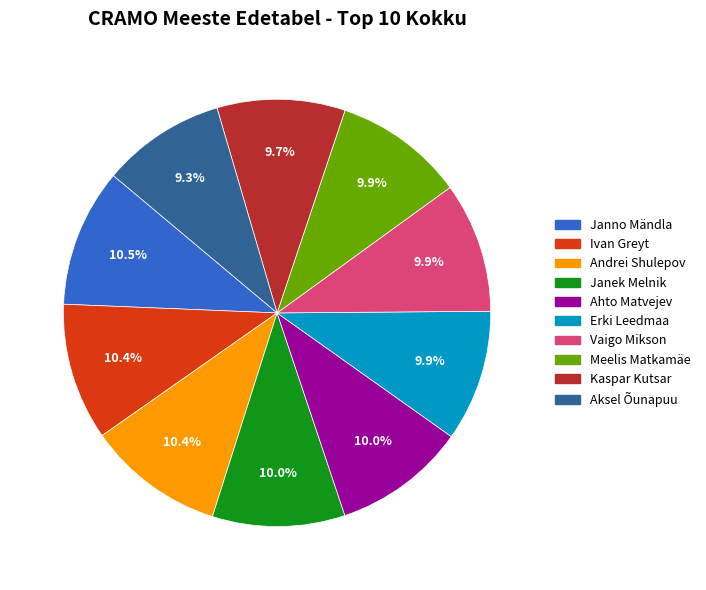

To the nearest percent, what is the average slice percentage?

10%